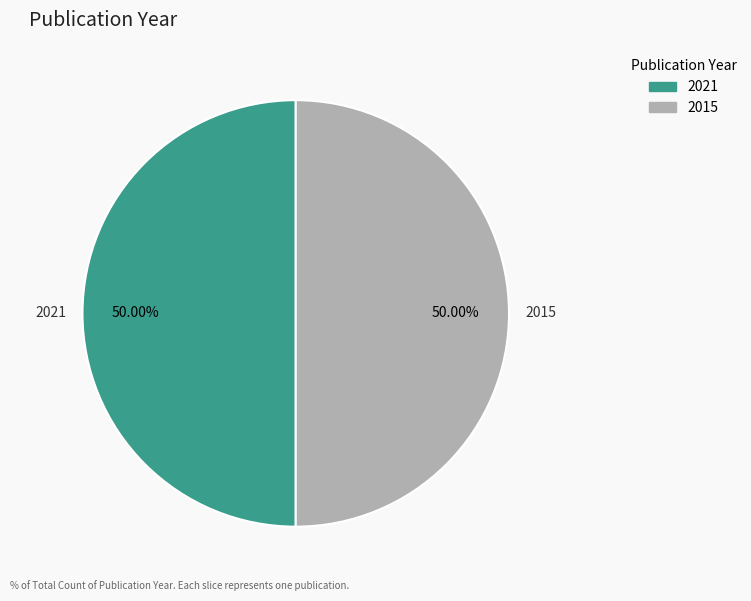

How many segments does this pie chart have?

2